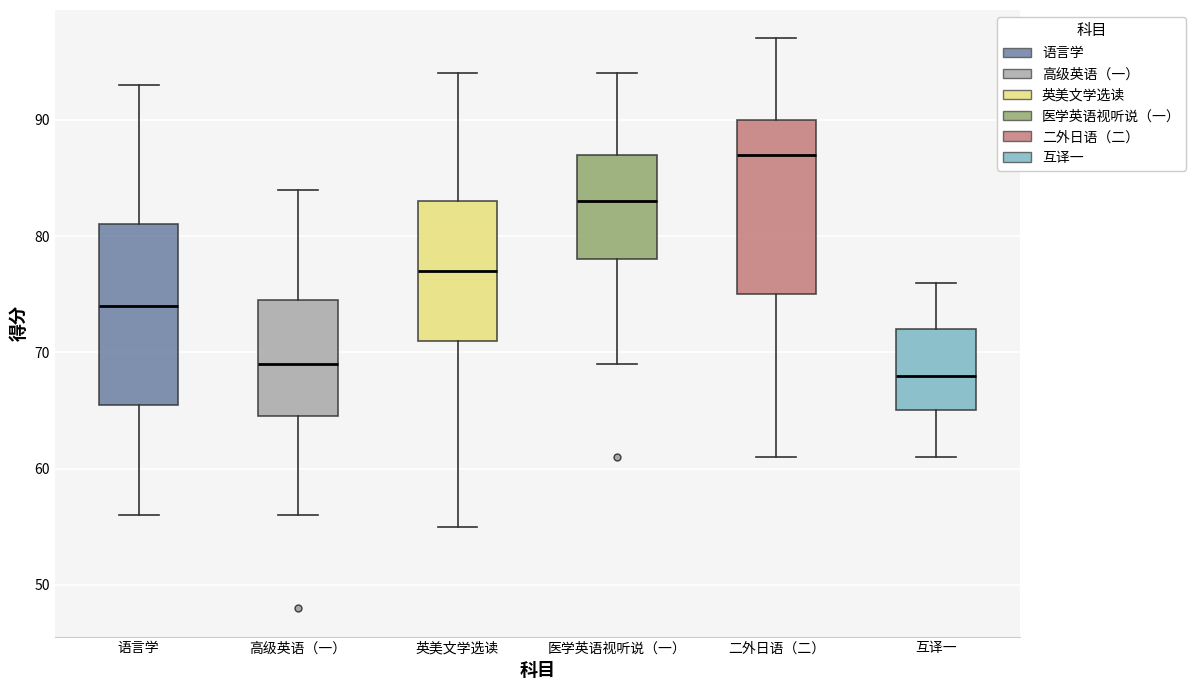

Where is the lower edge of the box for 互译一 on the y-axis? The values are not printed on the chart, so give them approximately, as read against the axis.

65